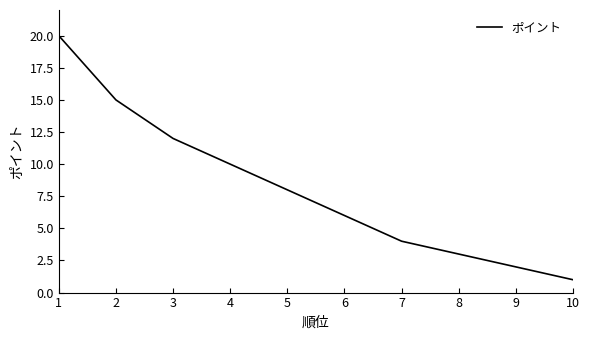

At which category does the chart reach its minimum across all series?

10